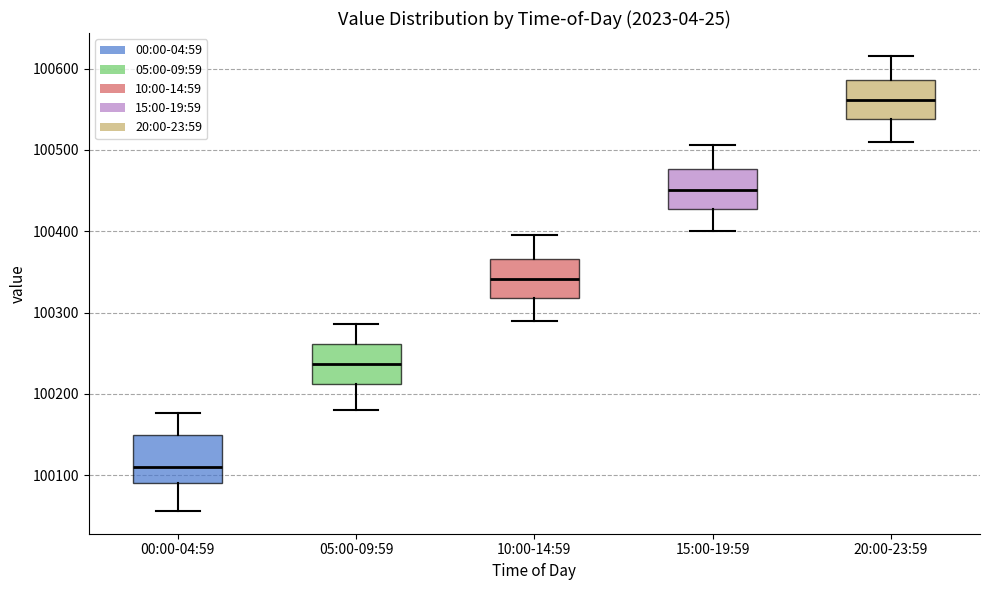

Reading left to right, transcribe this box plot: for each box, give where its median line is, the range the box spans, and where its two whiskers end, as read against the y-axis. The values are not printed on the chart, so give them approximately, as read against the axis.

00:00-04:59: median 100110, box 100090 to 100150, whiskers 100060 to 100180
05:00-09:59: median 100240, box 100210 to 100260, whiskers 100180 to 100290
10:00-14:59: median 100340, box 100320 to 100370, whiskers 100290 to 100400
15:00-19:59: median 100450, box 100430 to 100480, whiskers 100400 to 100510
20:00-23:59: median 100560, box 100540 to 100590, whiskers 100510 to 100620